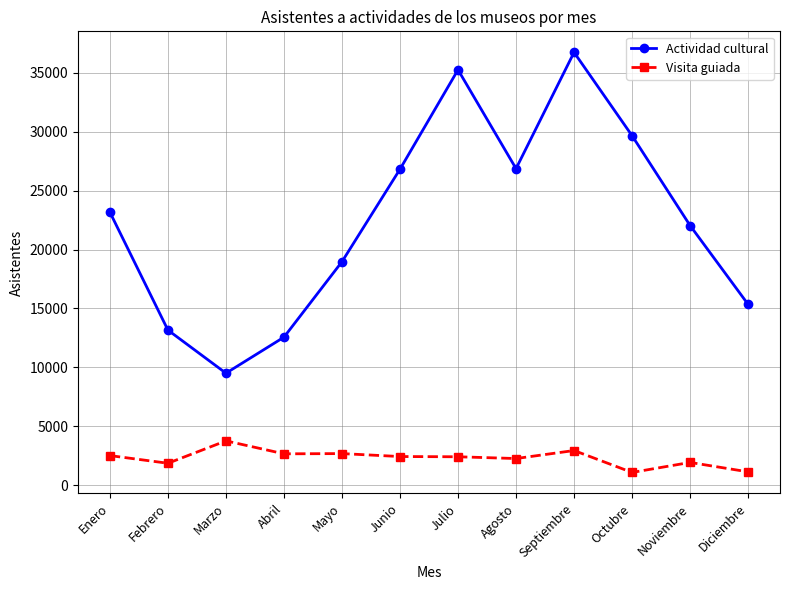

The value of Actividad cultural at Marzo is 13861. True or false?

False